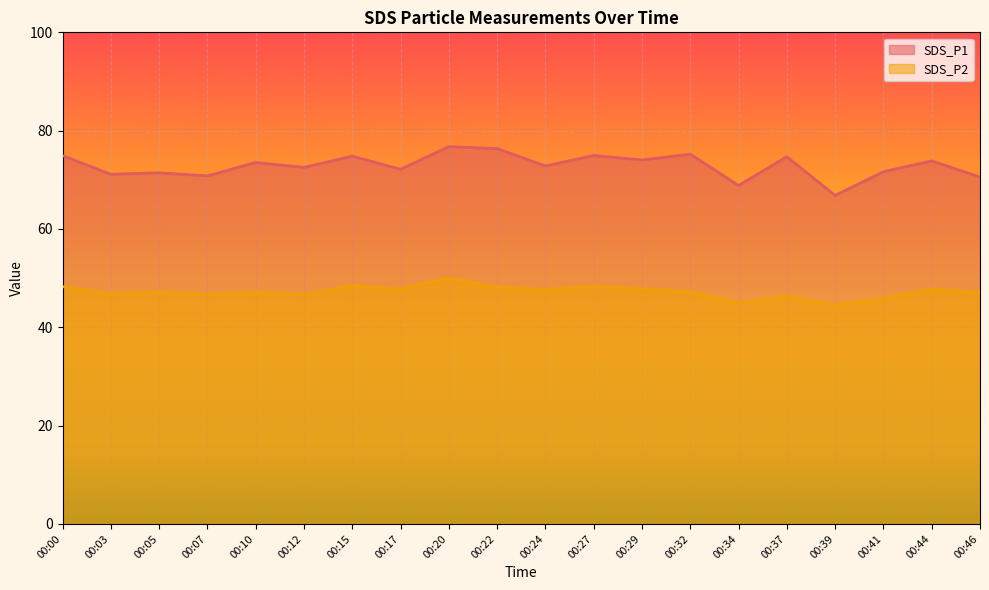

List the labels in order of SDS_P2 value, largest first.

00:20, 00:15, 00:27, 00:00, 00:22, 00:29, 00:17, 00:44, 00:24, 00:32, 00:05, 00:10, 00:46, 00:03, 00:07, 00:12, 00:37, 00:41, 00:34, 00:39